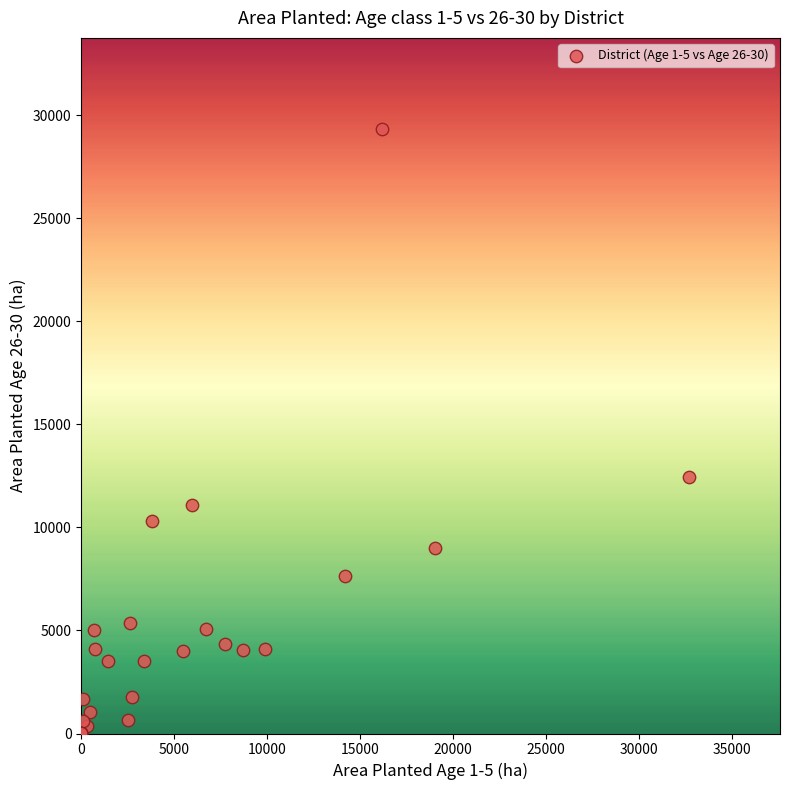

What Y value in the scatter plot is closest to 14676?

12441.0